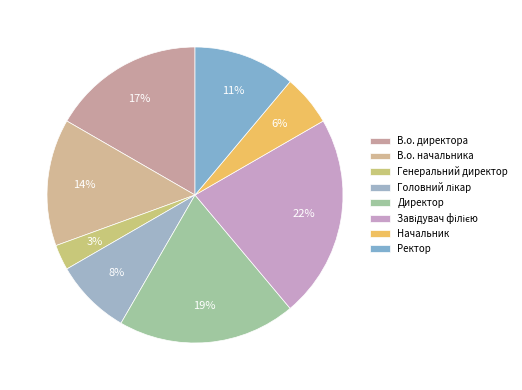

To the nearest percent, what is the difference between the largest and smallest slice percentages?

19%